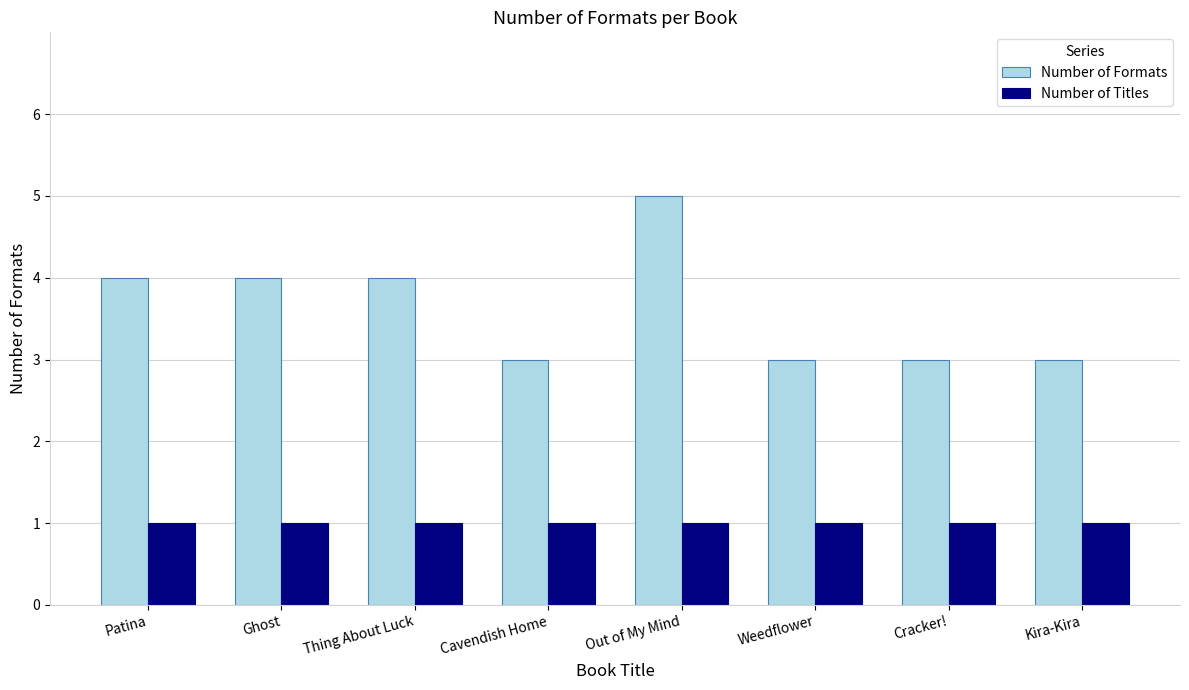

Reading left to right, transcribe all the data shown in this chart.

Number of Formats: 4	4	4	3	5	3	3	3
Number of Titles: 1	1	1	1	1	1	1	1